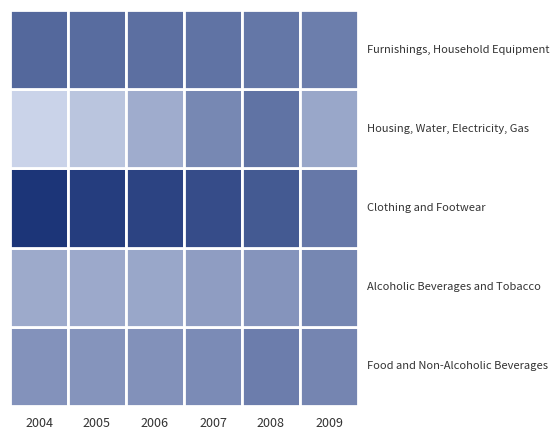

Reading right to left, what are all the values shown in this chart?

Food and Non-Alcoholic Beverages: 103.3	107.1	100.5	97.7	96.4	97.1
Alcoholic Beverages and Tobacco: 102.6	96.4	92.1	87.4	86.4	85.9
Clothing and Footwear: 109.6	124.2	130.5	134.9	137.6	141.5
Housing, Water, Electricity, Gas: 87.5	112.1	102.3	85.0	73.2	66.3
Furnishings, Household Equipment: 107.0	110.4	112.2	114.2	115.6	117.4